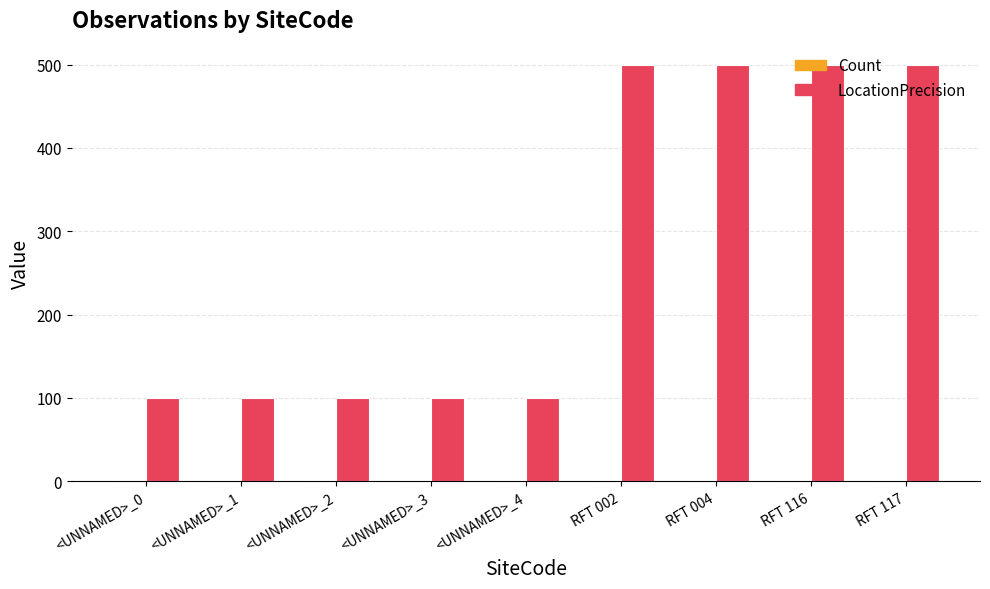

Which series changed the most between <UNNAMED>_3 and RFT 002?

LocationPrecision